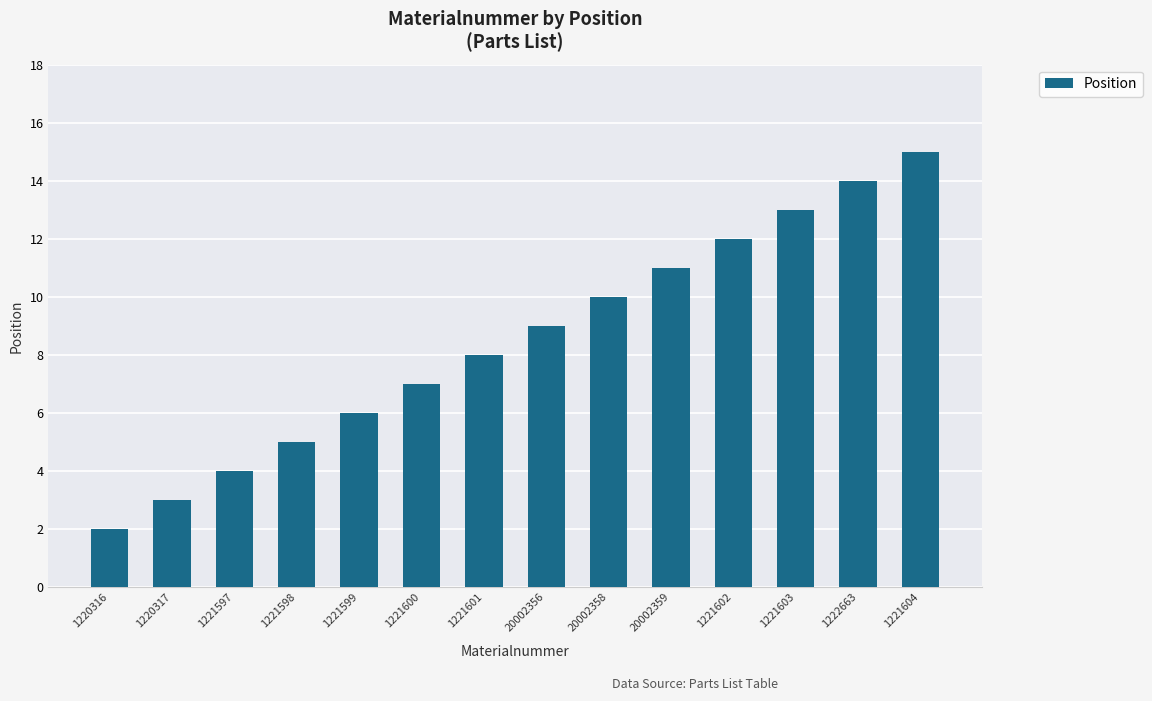

Reading left to right, list all the values displayed in this chart.

2	3	4	5	6	7	8	9	10	11	12	13	14	15